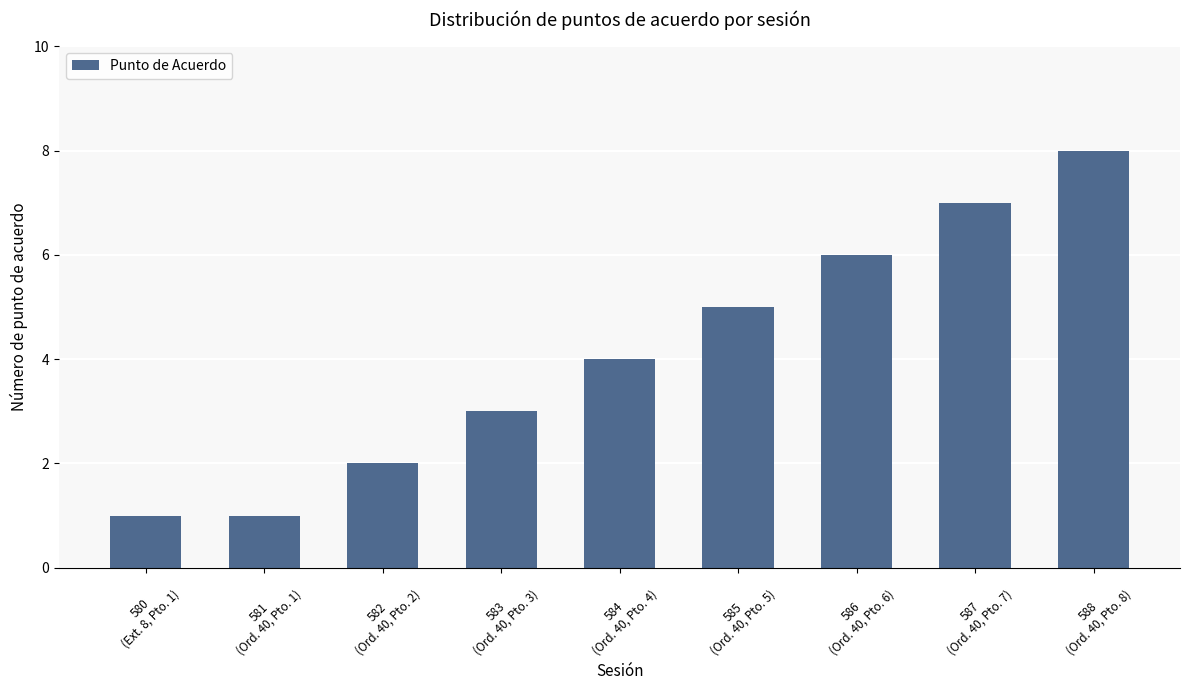

What is the difference between the maximum and minimum values?

7